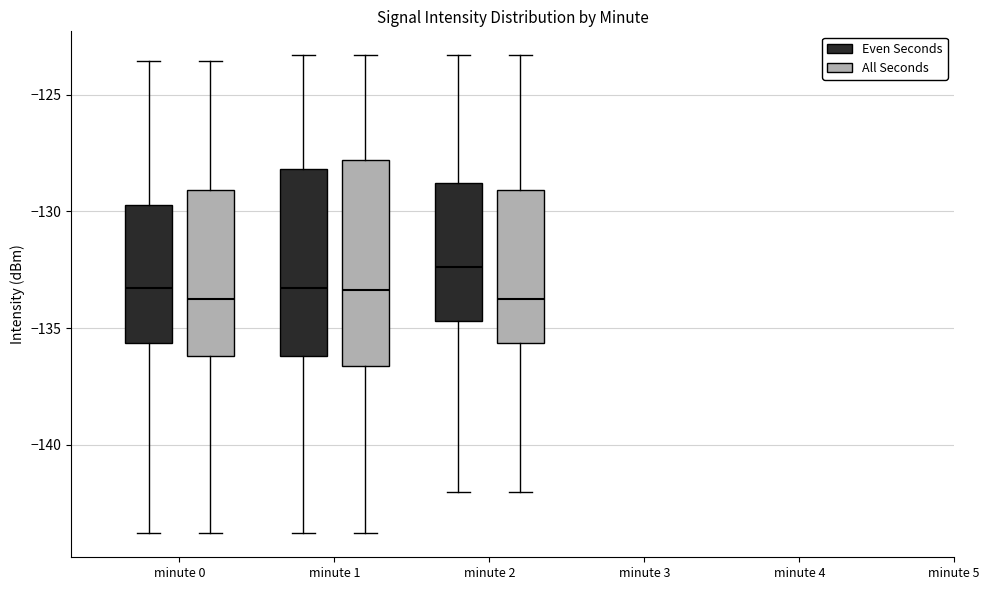

Reading left to right, transcribe this box plot: for each box, give where its median line is, the range the box spans, and where its two whiskers end, as read against the y-axis. The values are not printed on the chart, so give them approximately, as read against the axis.

minute 0 (Even Seconds): median -133.5, box -135.5 to -129.5, whiskers -144.0 to -123.5
minute 0 (All Seconds): median -134.0, box -136.0 to -129.0, whiskers -144.0 to -123.5
minute 1 (Even Seconds): median -133.5, box -136.0 to -128.0, whiskers -144.0 to -123.5
minute 1 (All Seconds): median -133.5, box -136.5 to -128.0, whiskers -144.0 to -123.5
minute 2 (Even Seconds): median -132.5, box -134.5 to -129.0, whiskers -142.0 to -123.5
minute 2 (All Seconds): median -134.0, box -135.5 to -129.0, whiskers -142.0 to -123.5